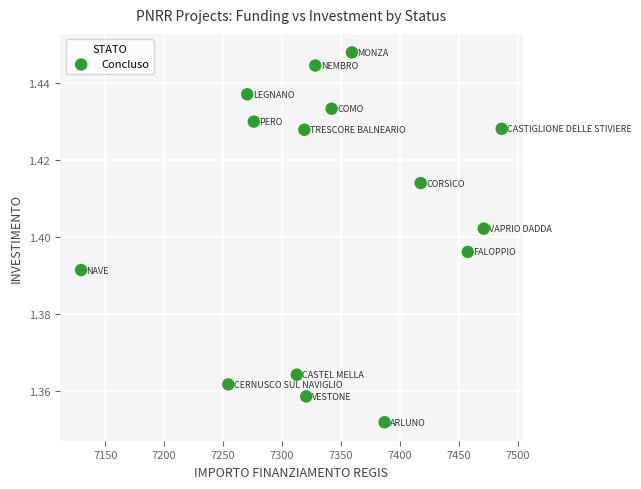

What is the range of X values (max minus min)?

357.1